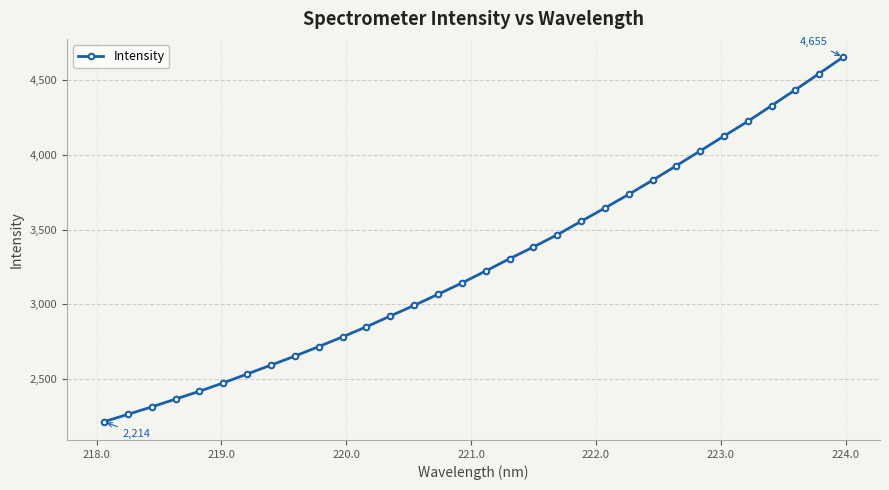

What is the greatest value displayed?

4655.1